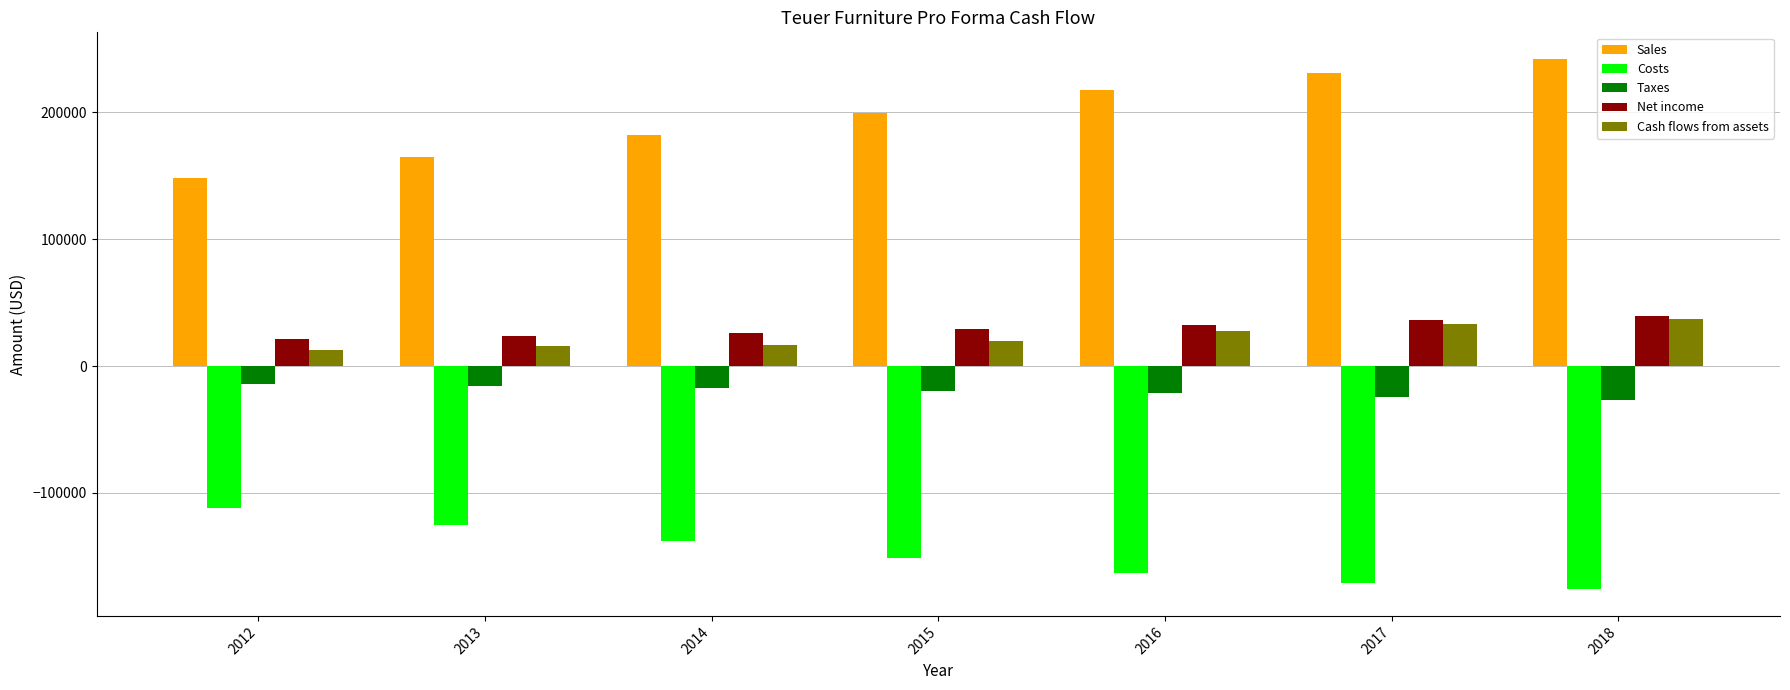

What is the spread (max minus min) of values at 2016?

380750.3